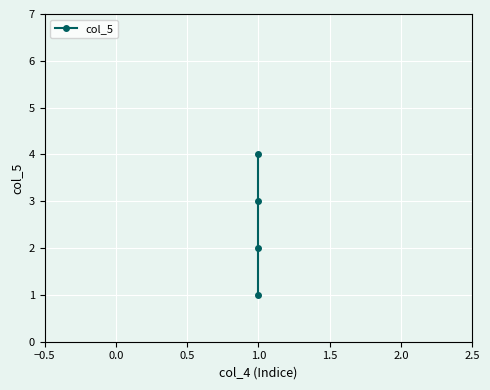

What is the approximate value at 1.0?

3